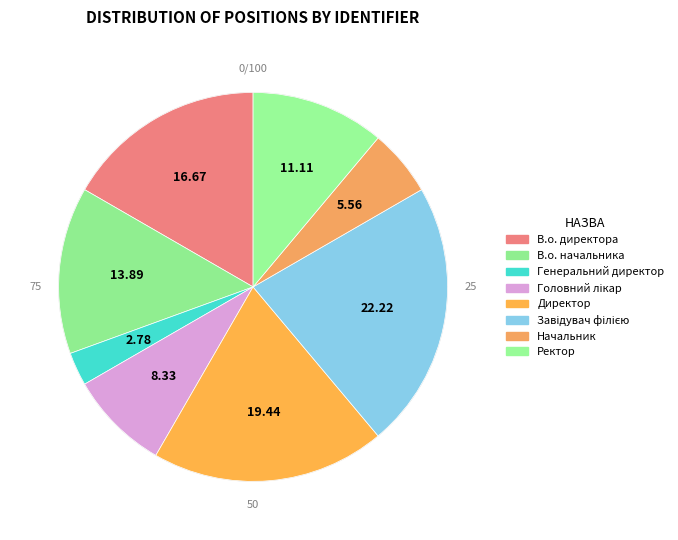

To the nearest percent, what is the average slice percentage?

12%